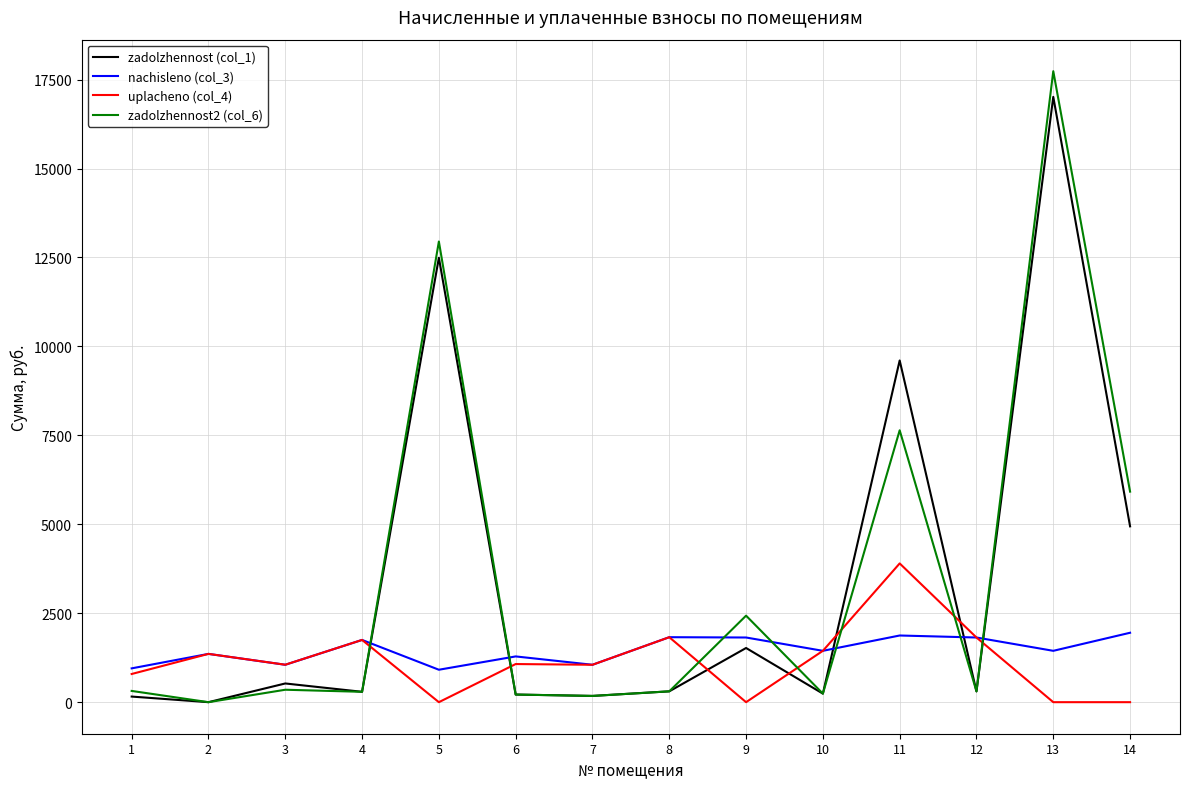

Which category has the highest value across all series?

13